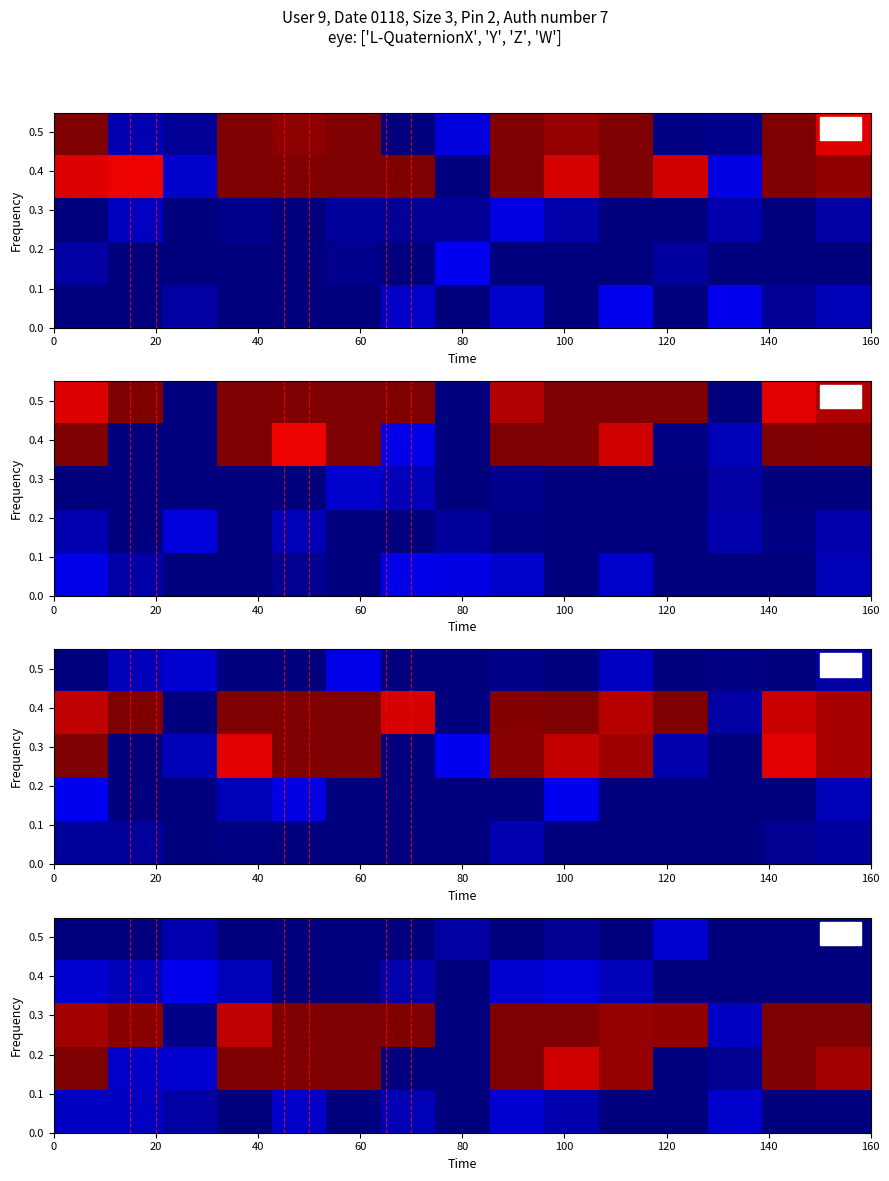

At how many categories does at least one series exceed 0?

15